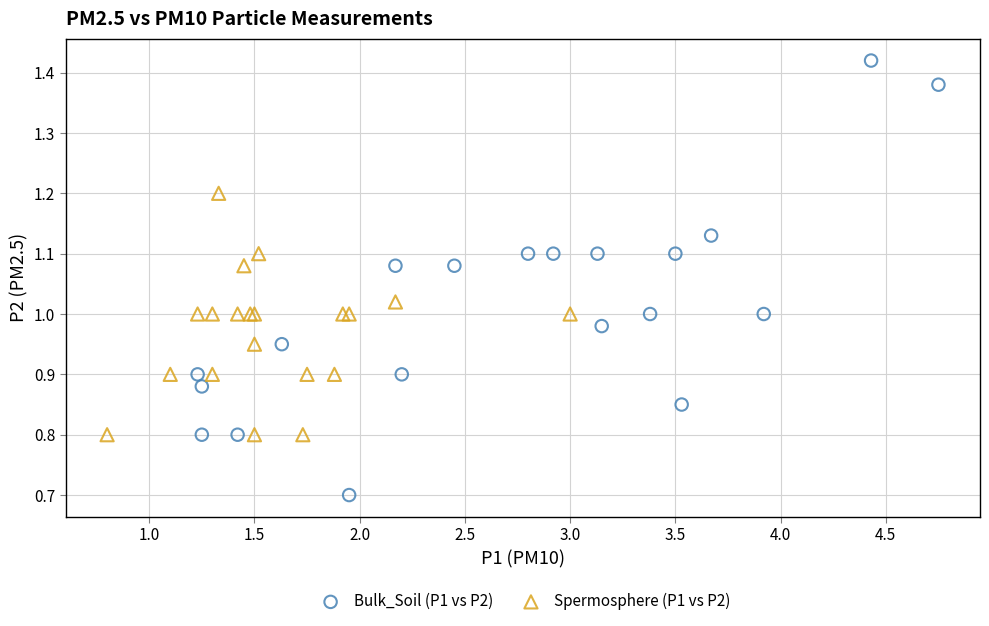

What are all the series names shown in the legend?

Bulk_Soil (P1 vs P2), Spermosphere (P1 vs P2)